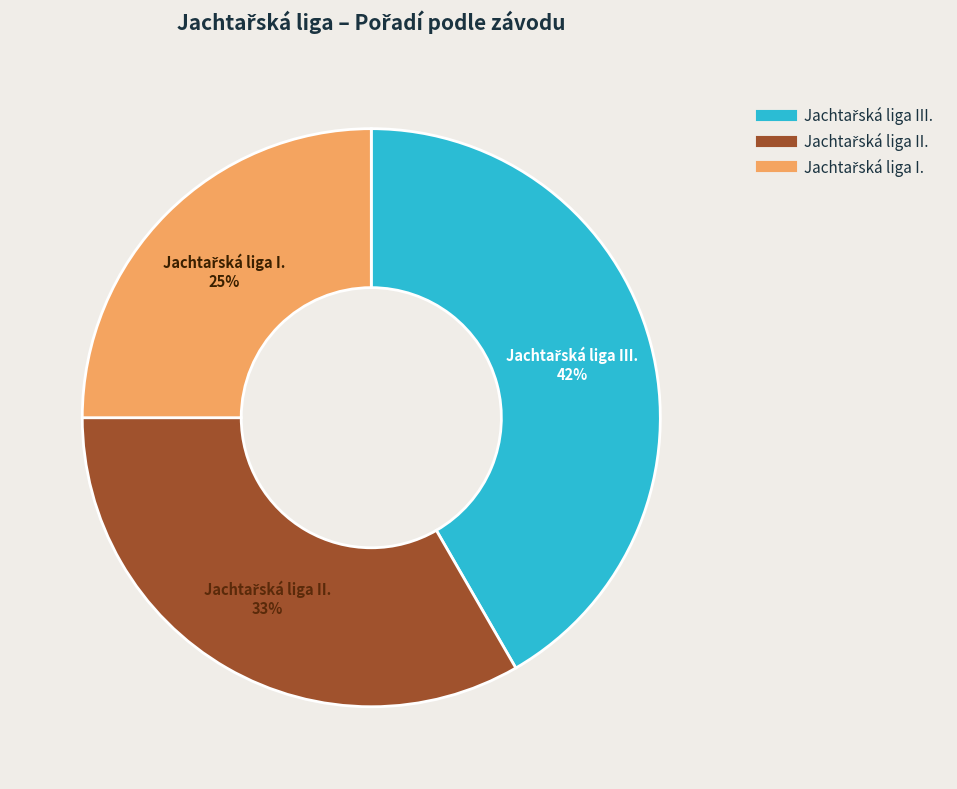

Is there a majority slice in this chart?

No